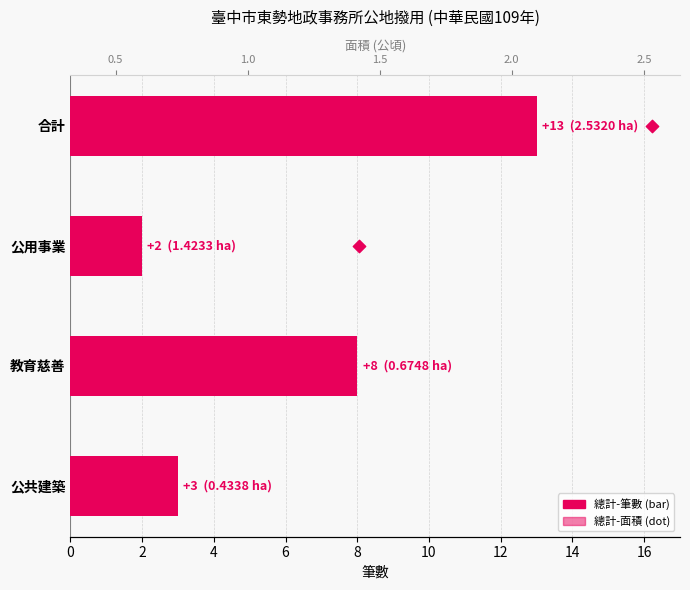

Is the value of 總計-筆數 at 2 greater than the value of 總計-面積 at 0?

Yes